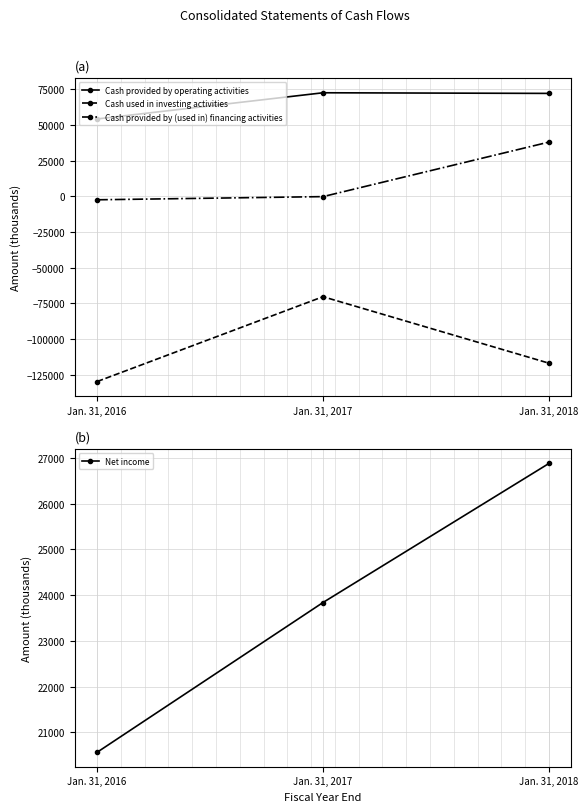

What is the minimum value for Cash provided by operating activities?

54243